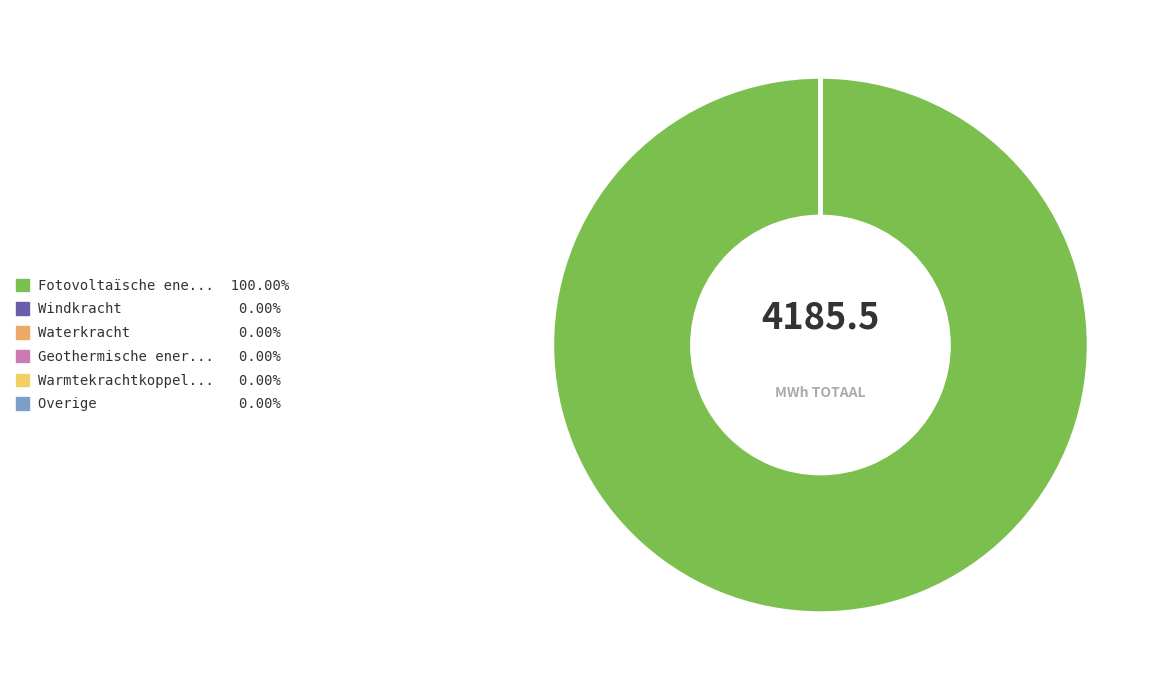

Is there any slice that represents more than half of the pie?

Yes